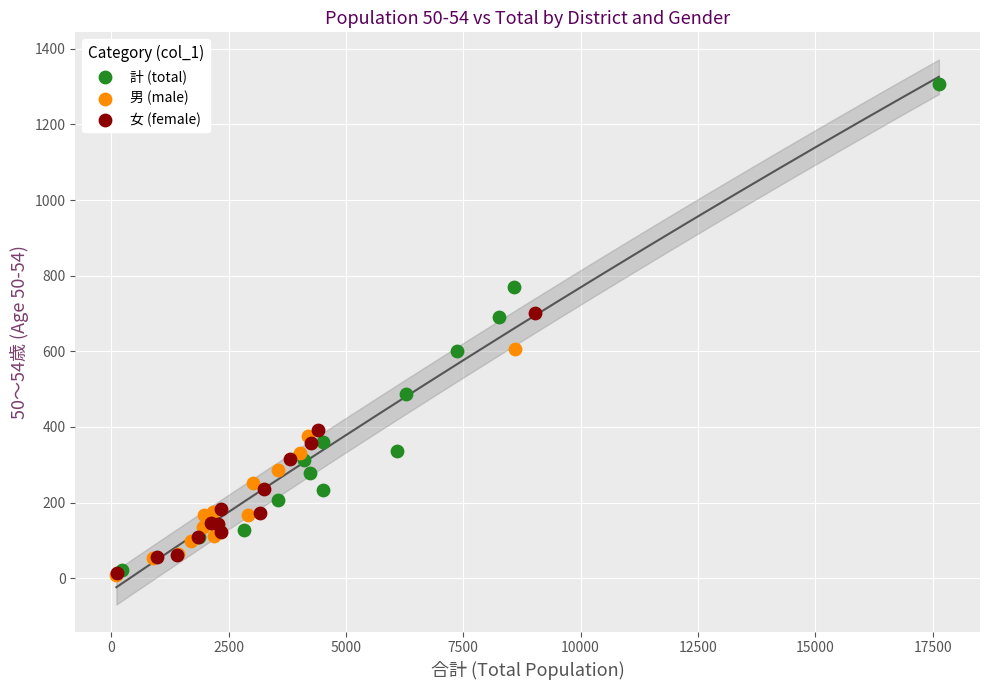

Which series has the largest Y range (max minus min)?

計 (total)